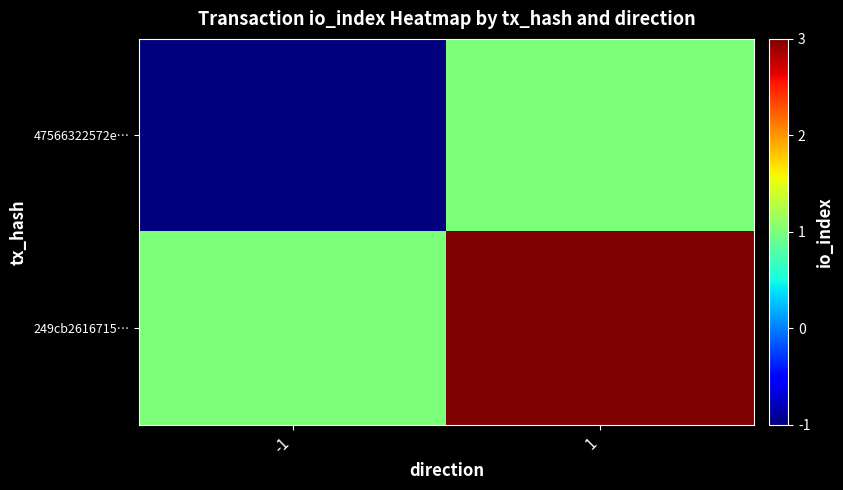

What is the spread (max minus min) of values at -1?

2